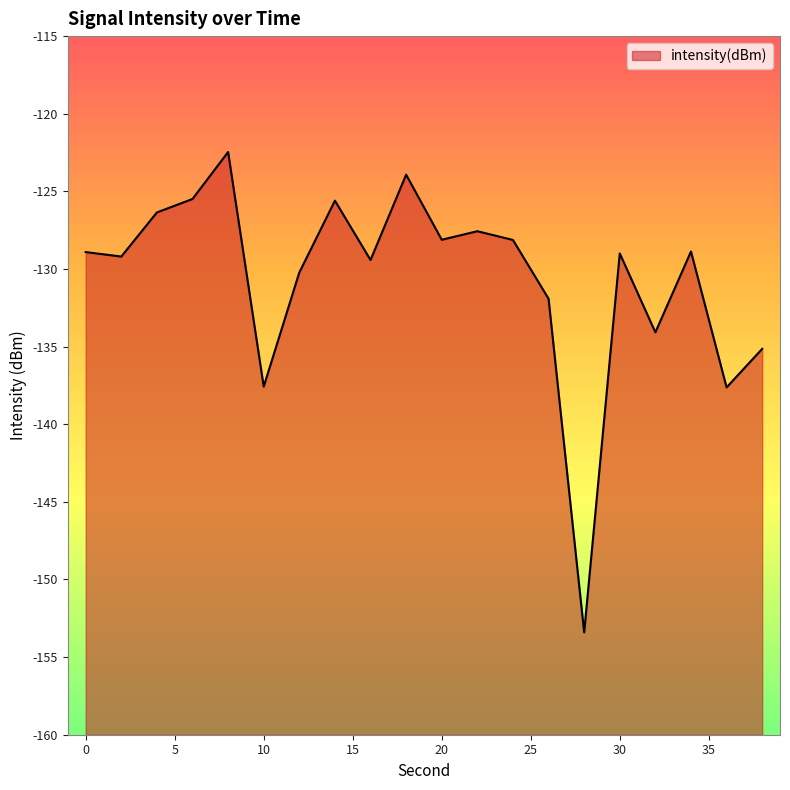

Which label corresponds to the largest value in the chart?

8